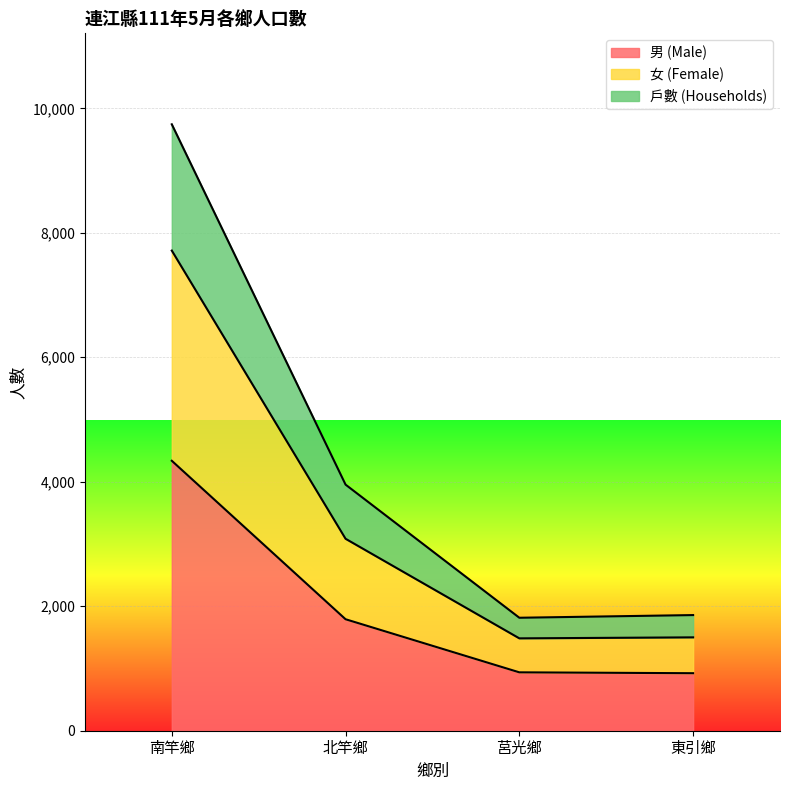

At which label does 戶數 (Households) first exceed 3954?

南竿鄉